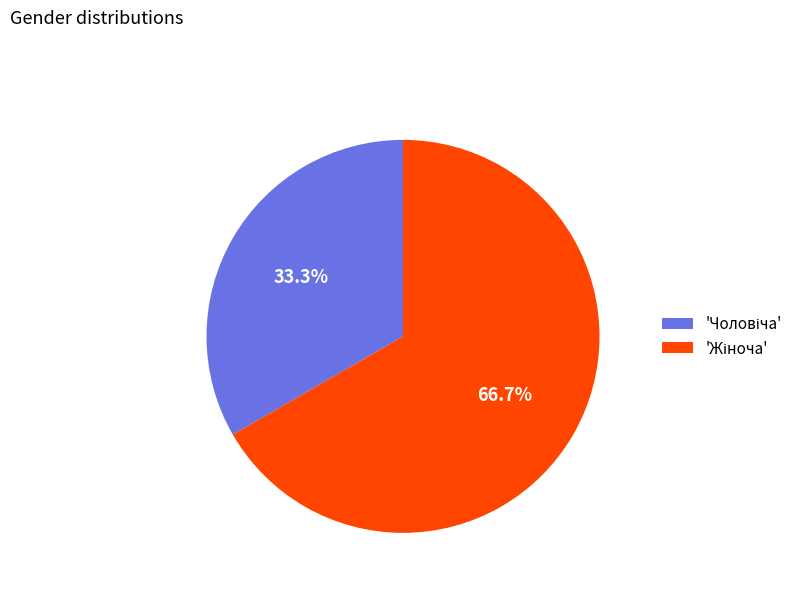

Does any single category account for the majority?

Yes